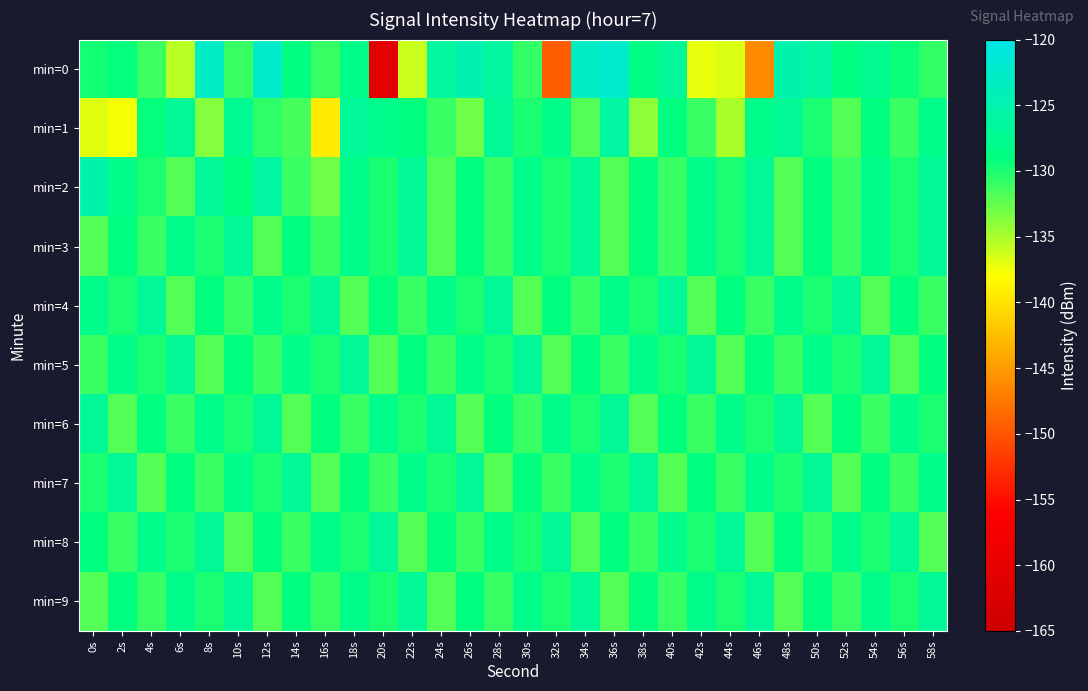

List the series in order of their peak value, lowest first.

min=3, min=4, min=5, min=6, min=7, min=8, min=9, min=1, min=2, min=0